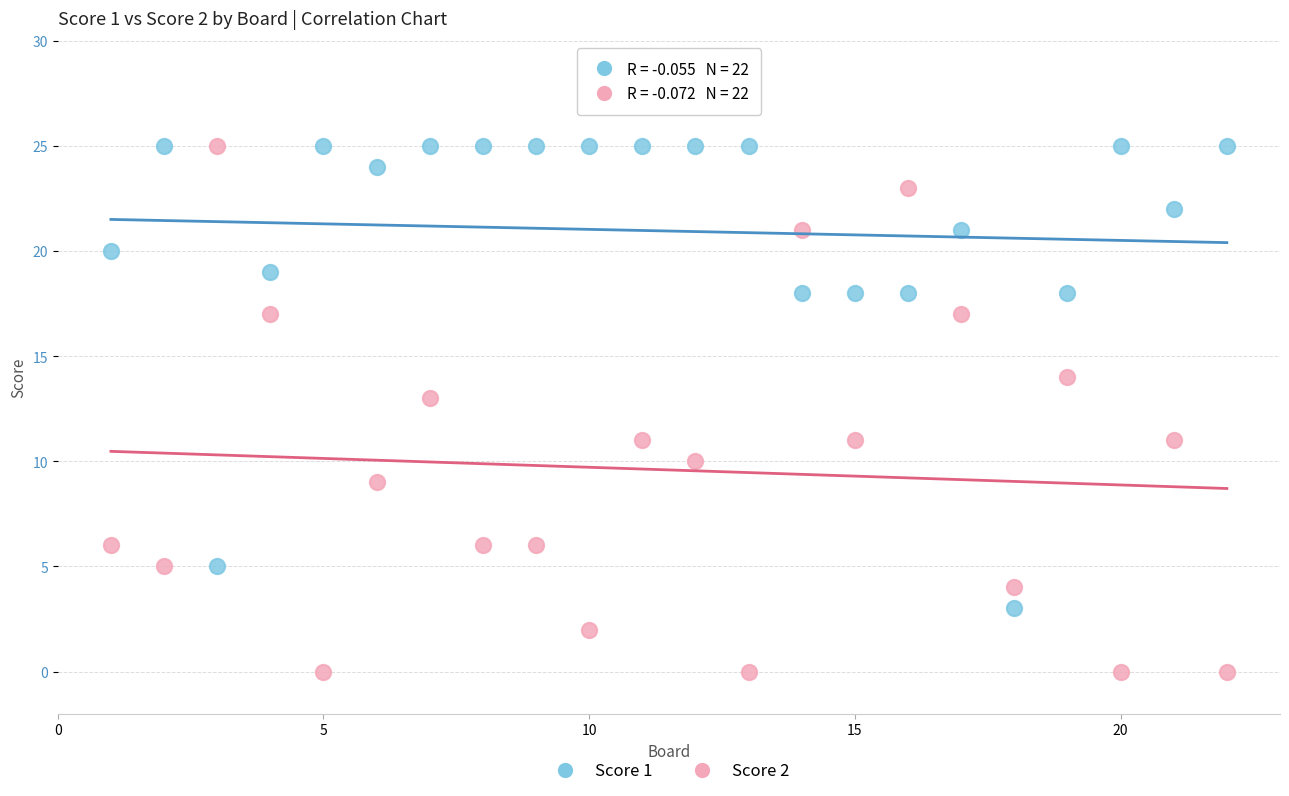

Which series contains the lowest Y value?

Score 2